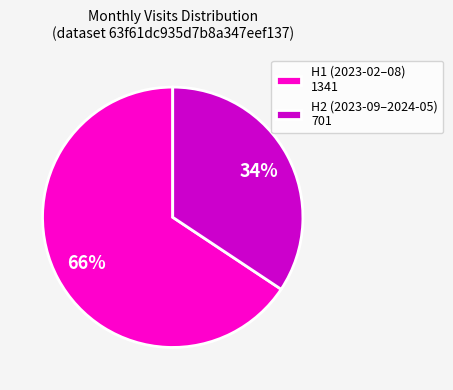

To the nearest percent, what is the combined percentage of H1 (2023-02–08) 1341 and H2 (2023-09–2024-05) 701?

100%